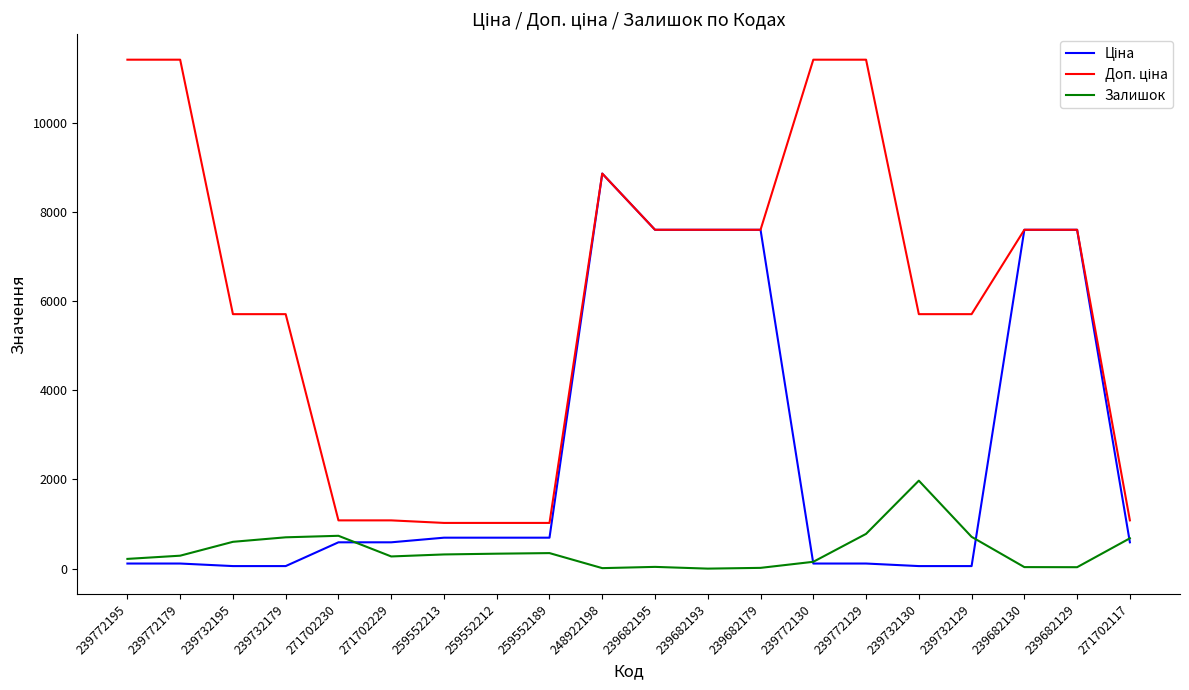

At which category is the sum across all series the highest?

248922198